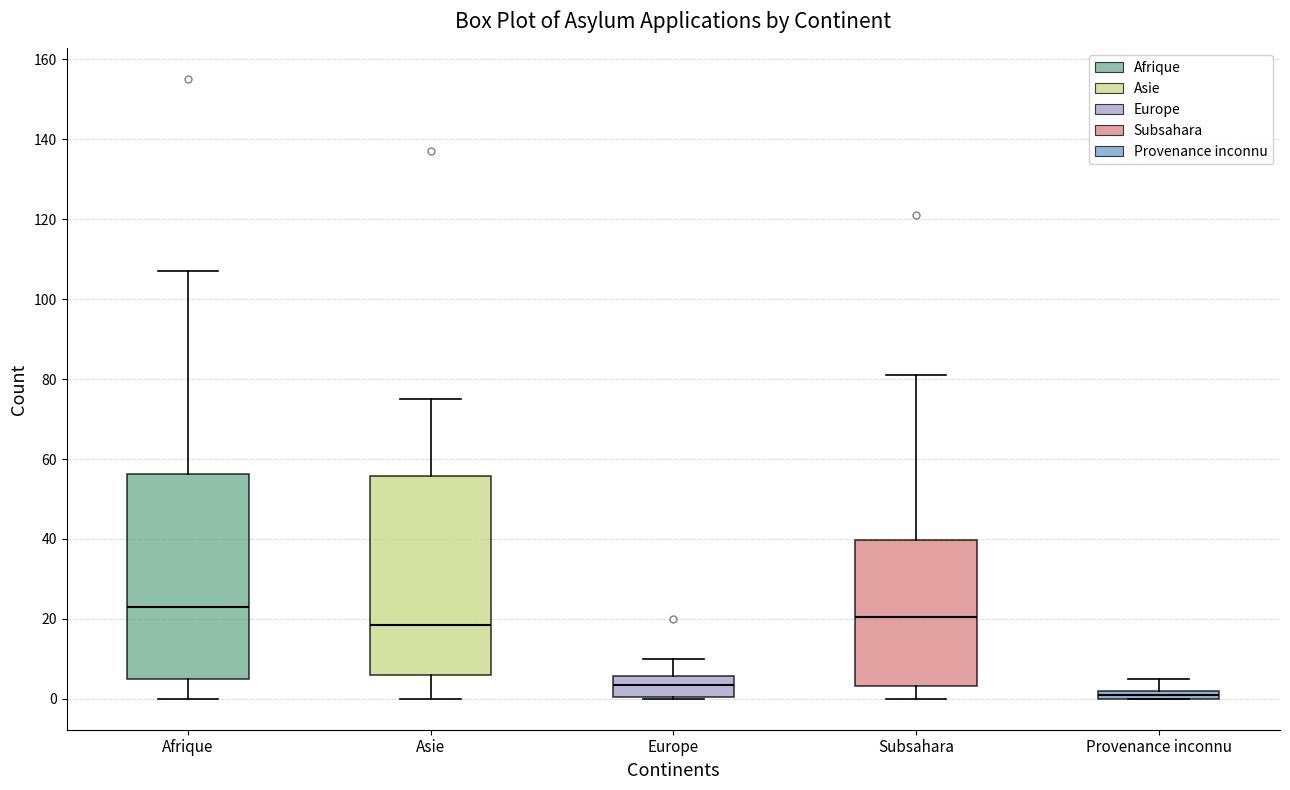

Which box has the lowest median line?

Provenance inconnu